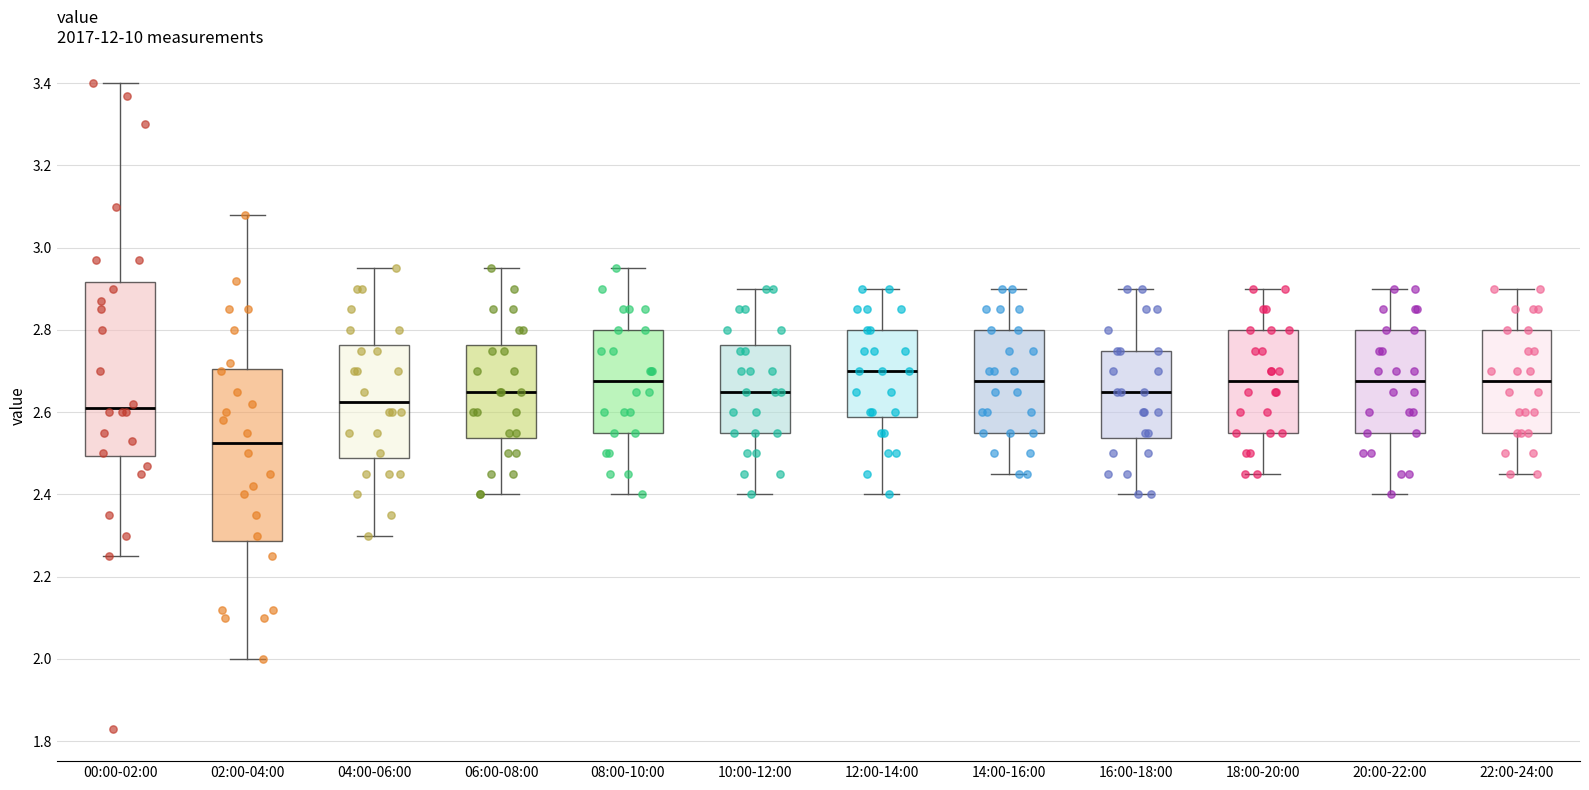

Where does the median line of the box for 12:00-14:00 sit on the y-axis? The values are not printed on the chart, so give them approximately, as read against the axis.

2.70